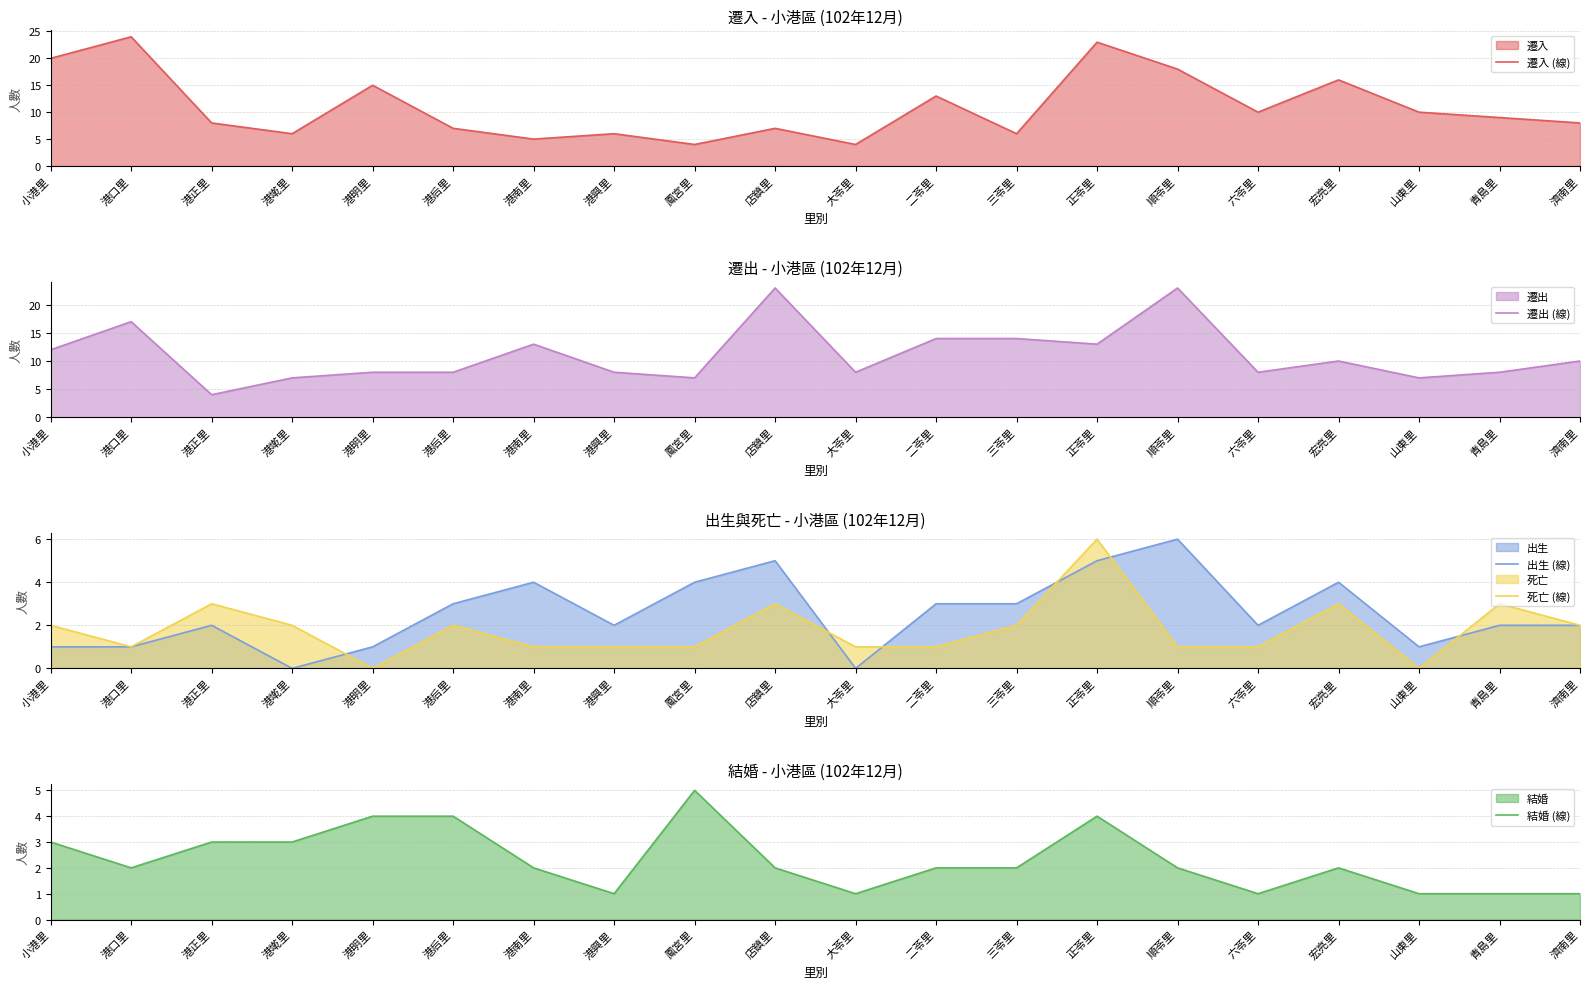

True or false: 遷出 (線) and 出生 (線) cross at least once.

False